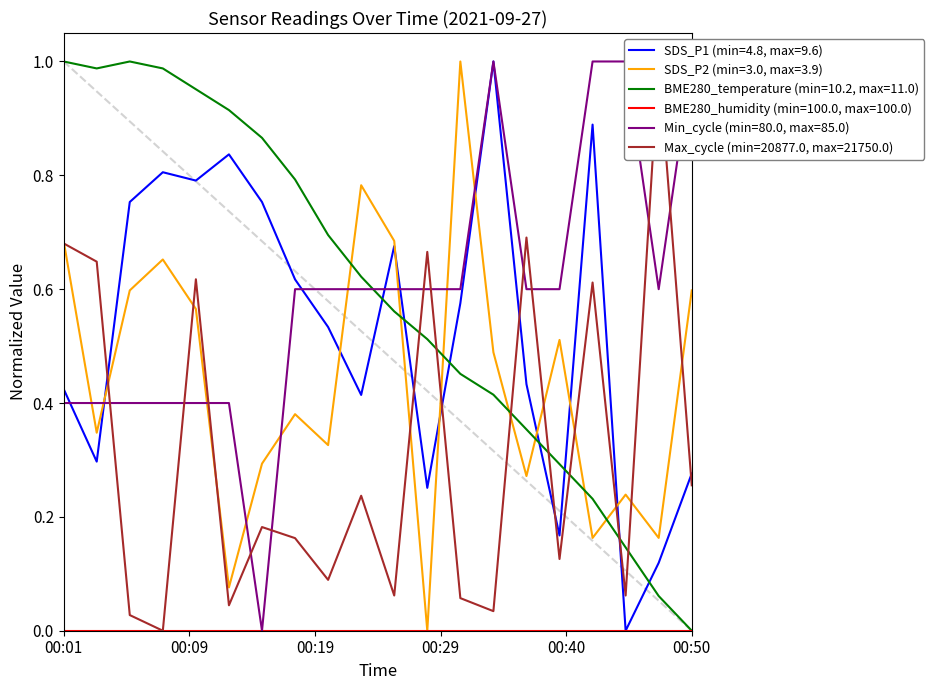

Which series has the widest spread of values?

SDS_P1